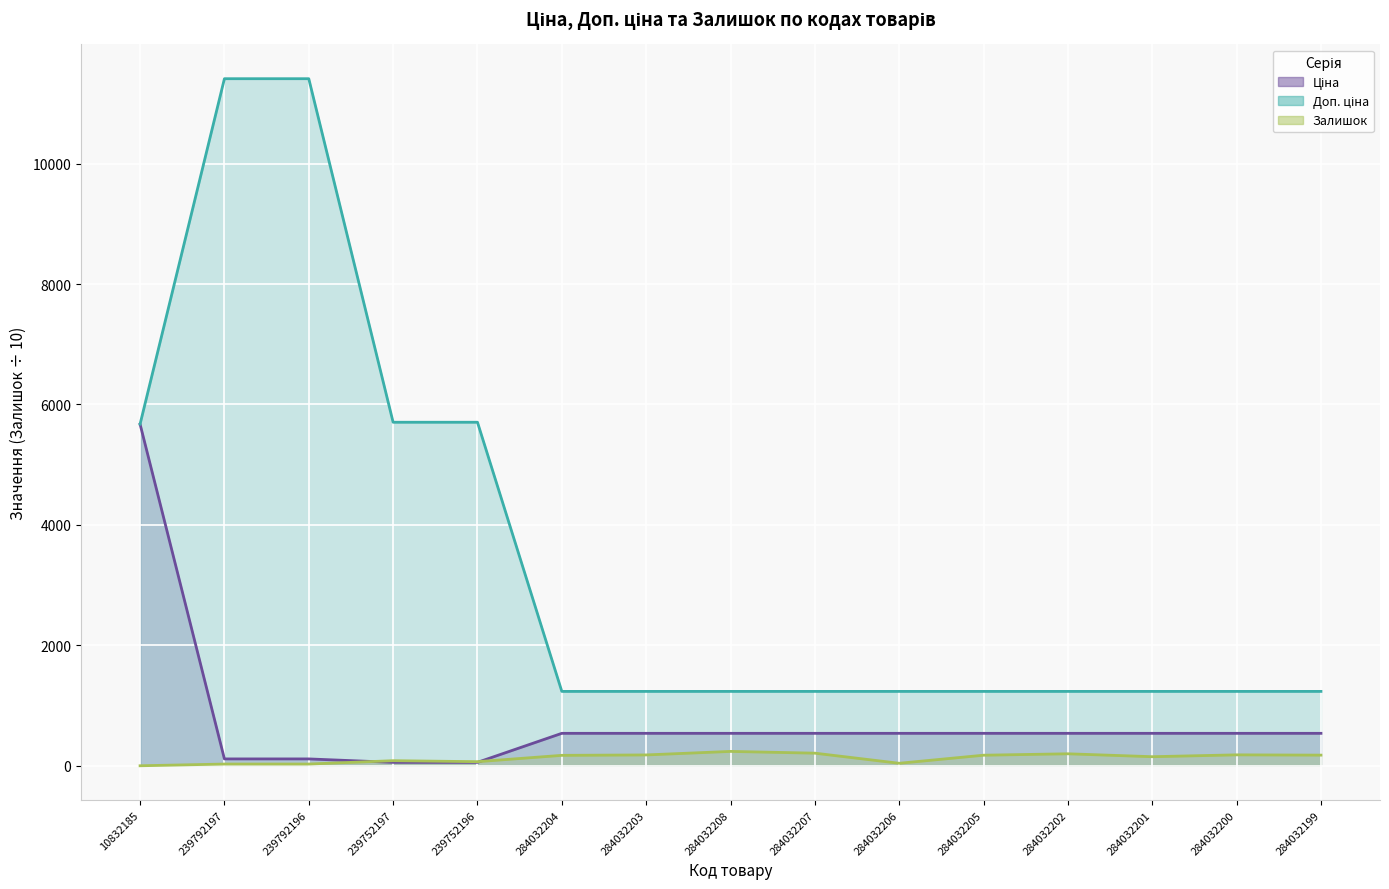

At which label is Залишок closest to 119?

284032201